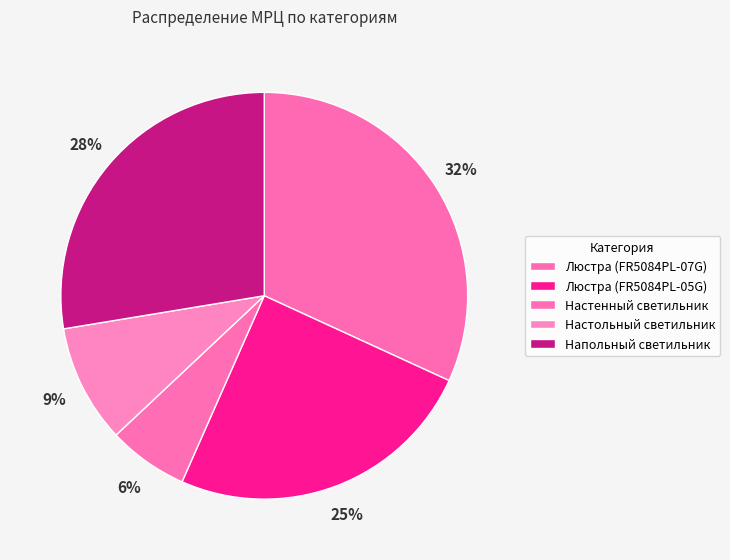

Is the sum of Настенный светильник and Напольный светильник greater than half?

No